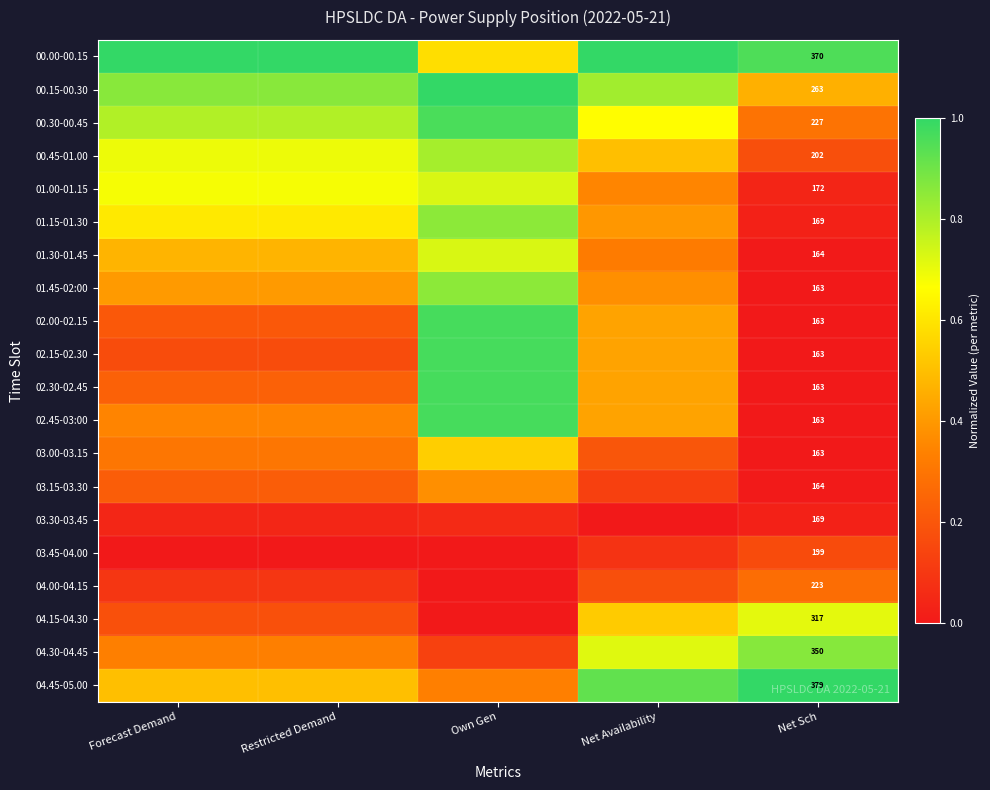

How many categories are shown in the chart?

5